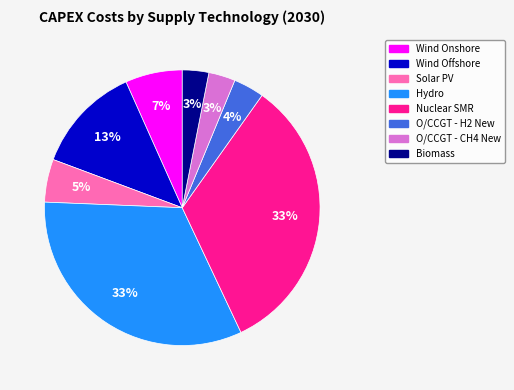

To the nearest percent, what is the average slice percentage?

12%